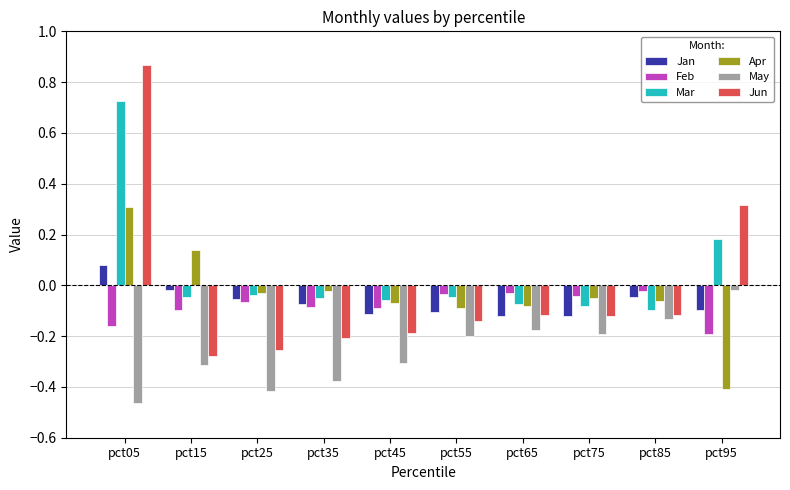

How many distinct data groups are displayed?

6